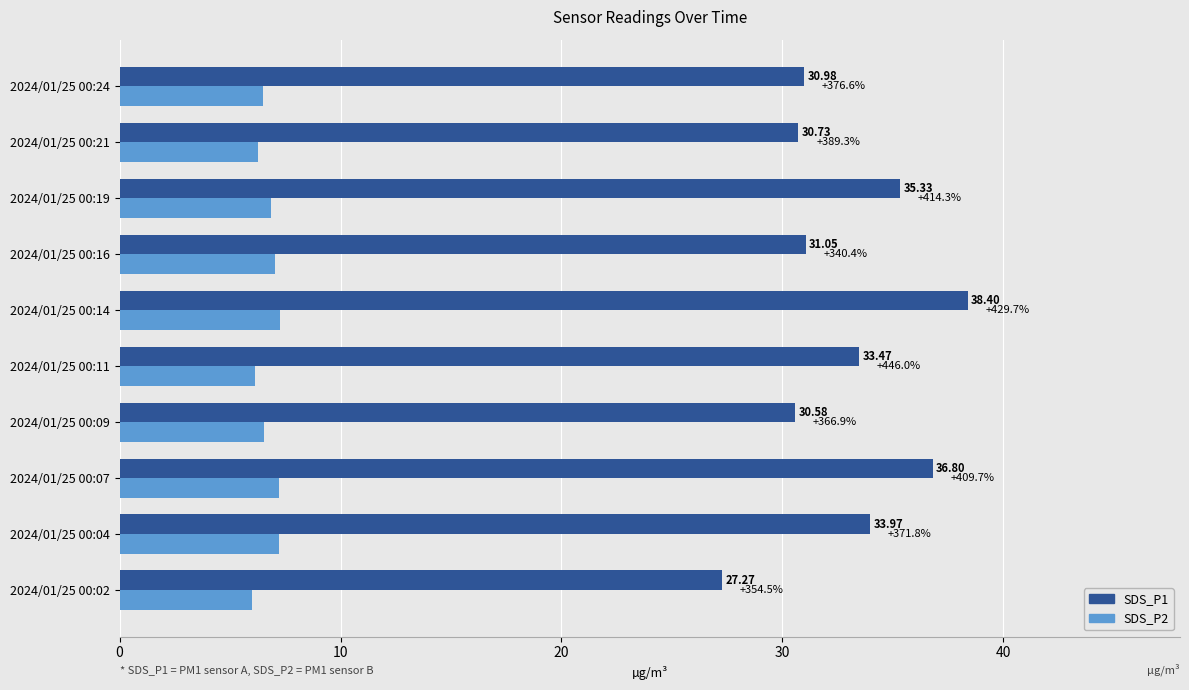

Between 2024/01/25 00:07 and 2024/01/25 00:16, which series saw the biggest shift?

SDS_P1